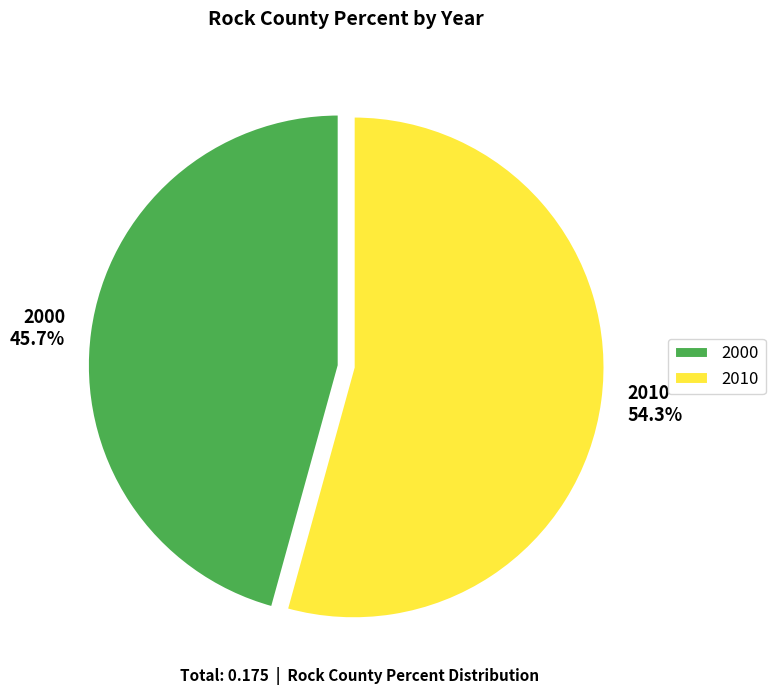

To the nearest percent, what percentage of the pie is 2000?

46%